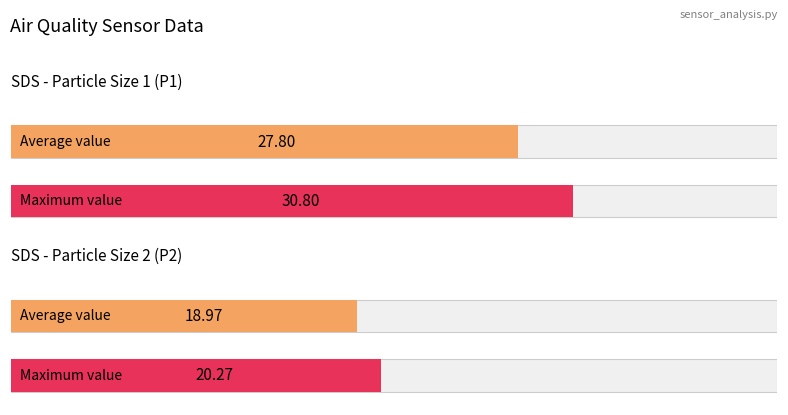

Are the bars grouped side by side (vs. stacked)?

Yes